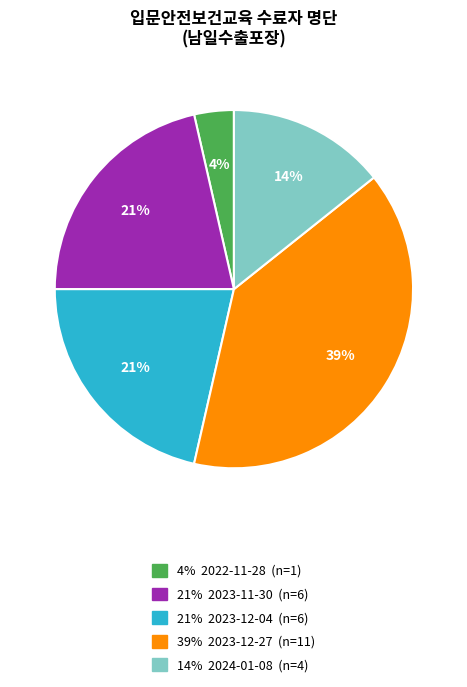

How many slices are in this pie chart?

5